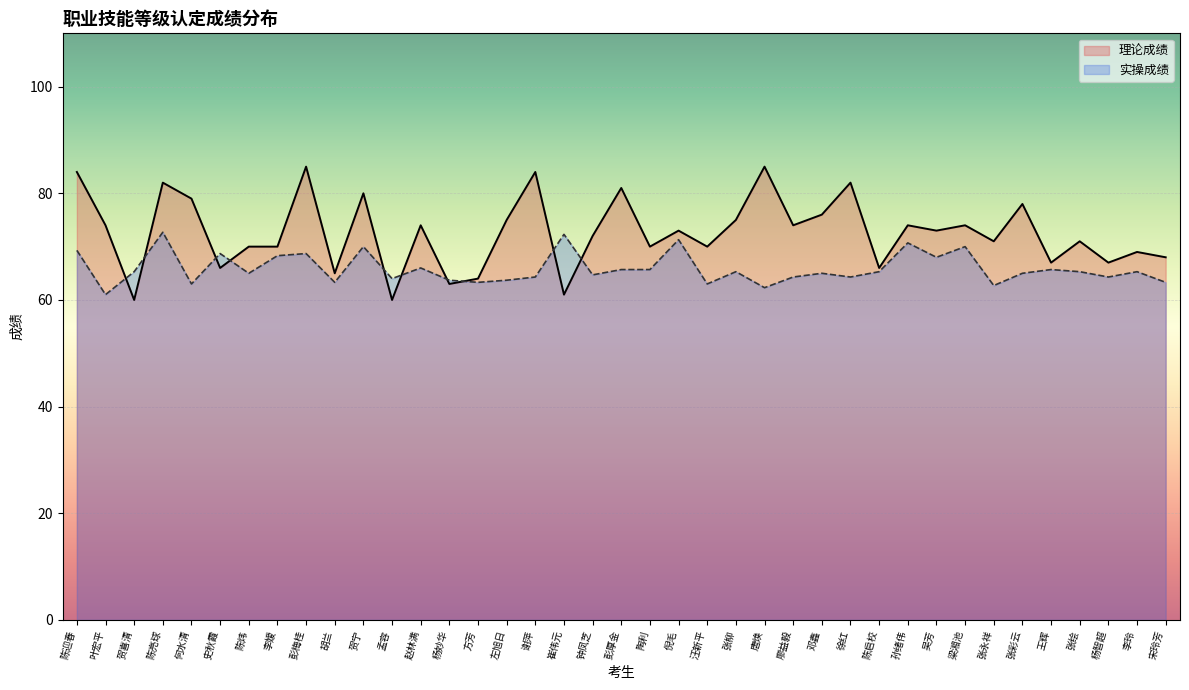

How many lines are shown in the chart?

2